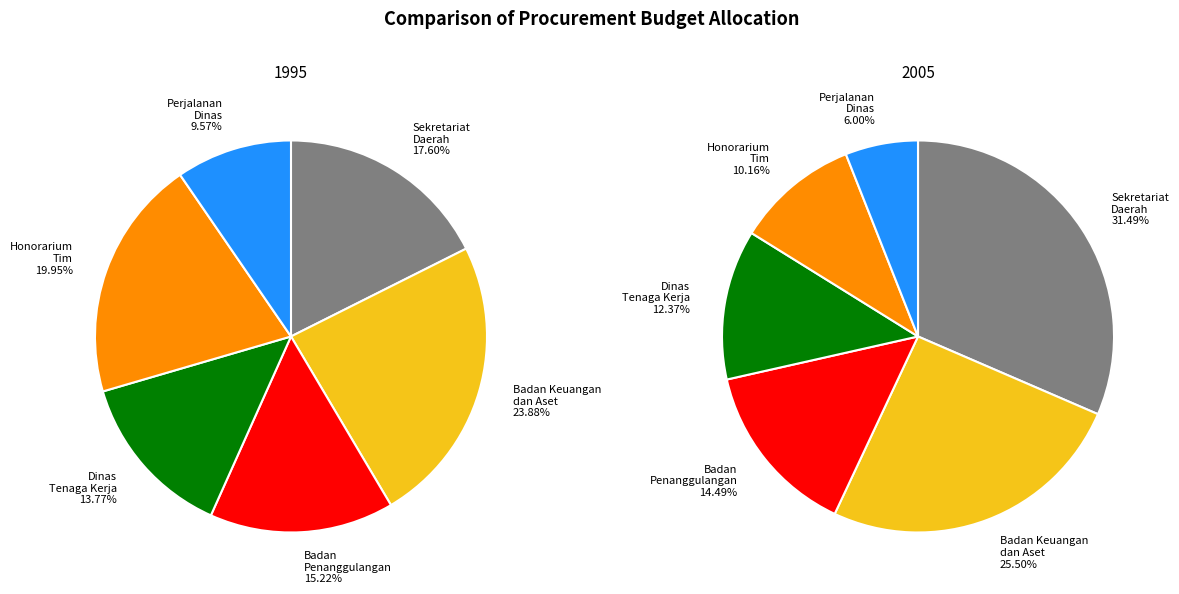

What portion of the pie excludes Badan Keuangan dan Aset Daerah?

76.1%